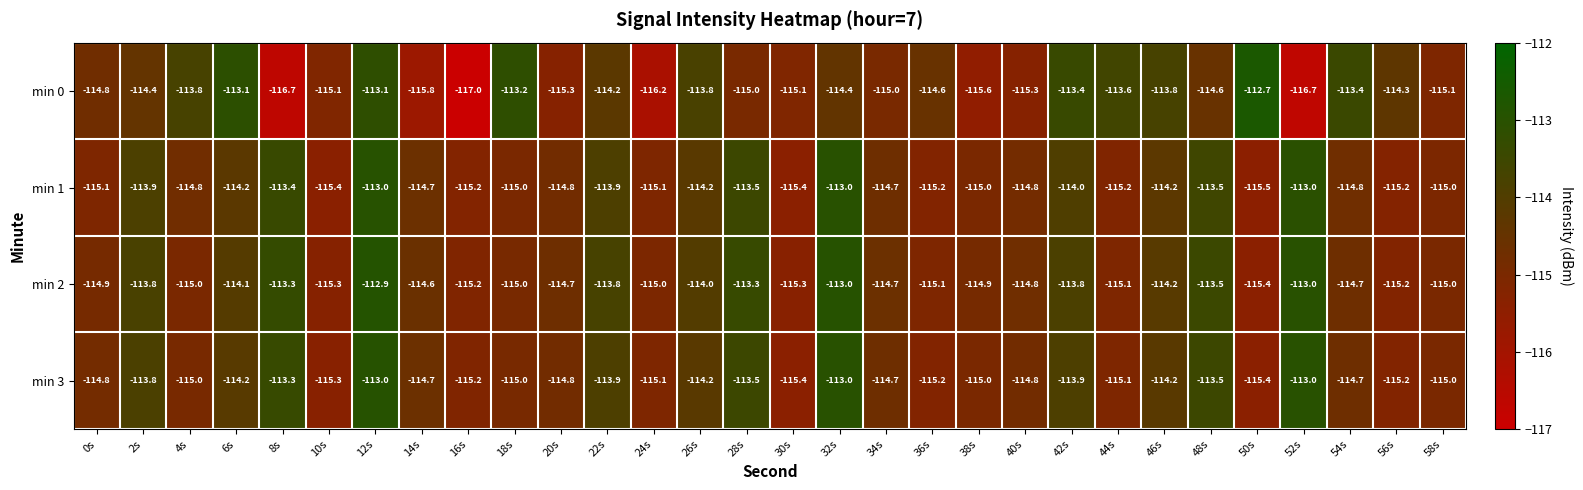

Read the min 2 value at 16s.

-115.2